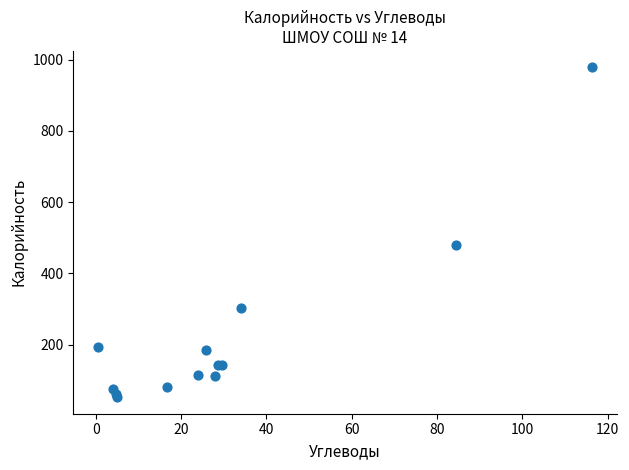

What Y value in the scatter plot is closest to 515?

479.0